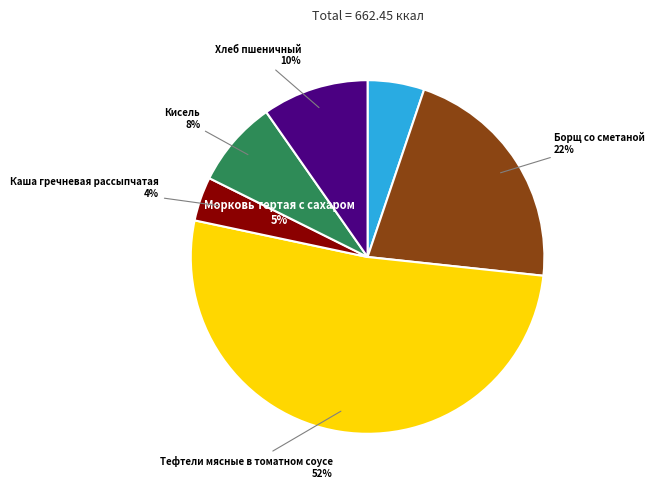

Do Кисель and Каша гречневая рассыпчатая together represent more than half of the pie?

No